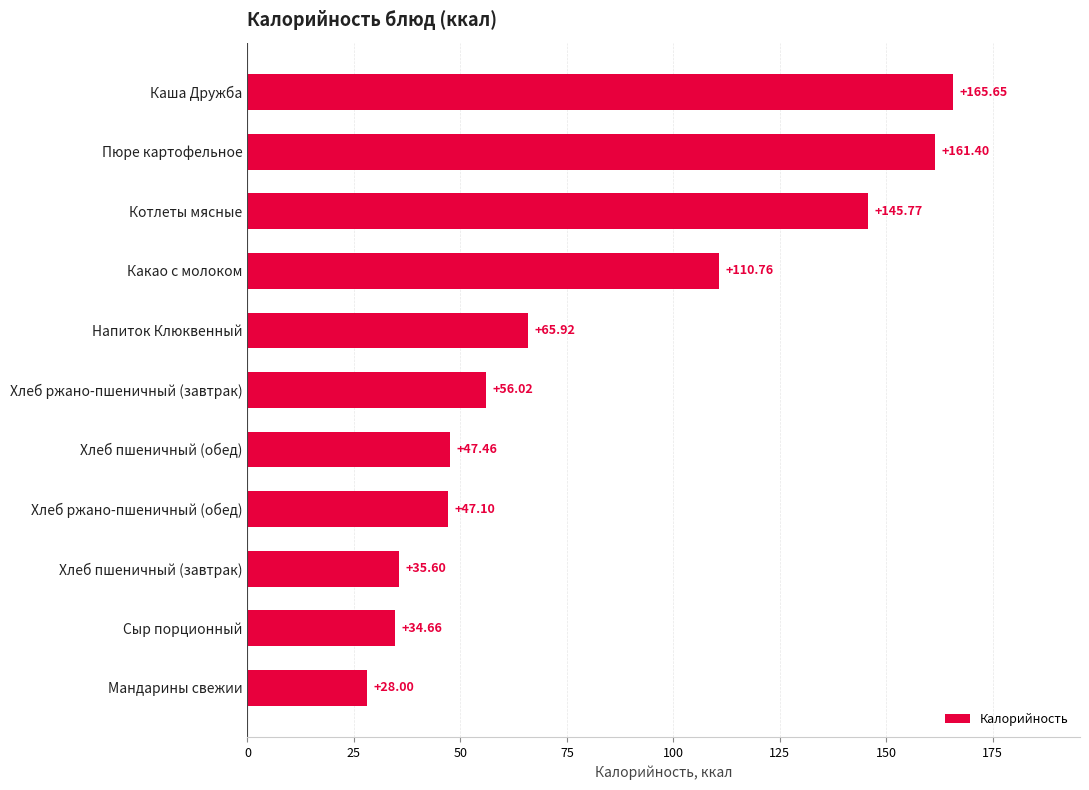

At which label is the value closest to 96?

Какао с молоком